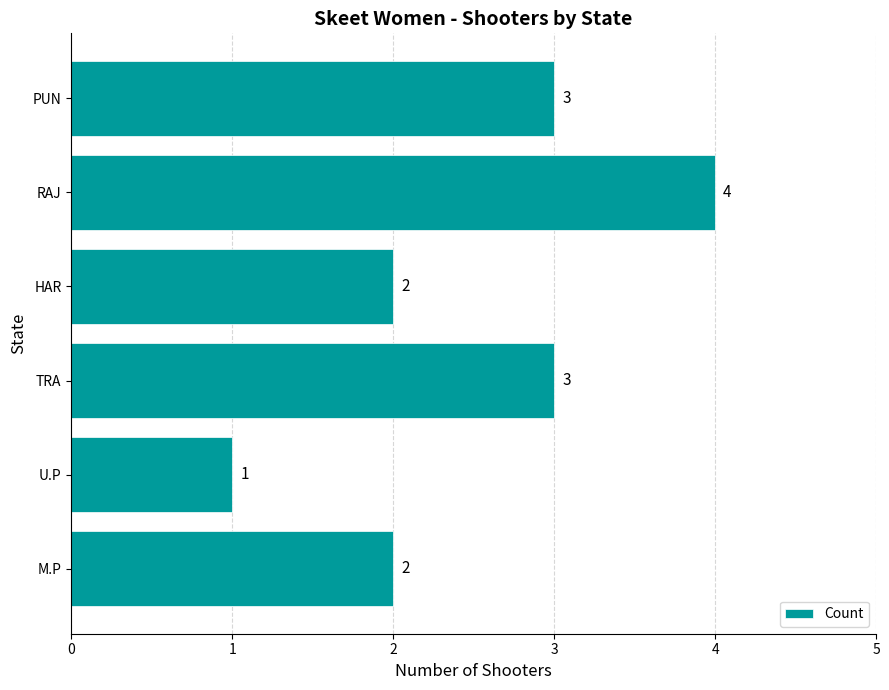

How many data points does each series have?

6